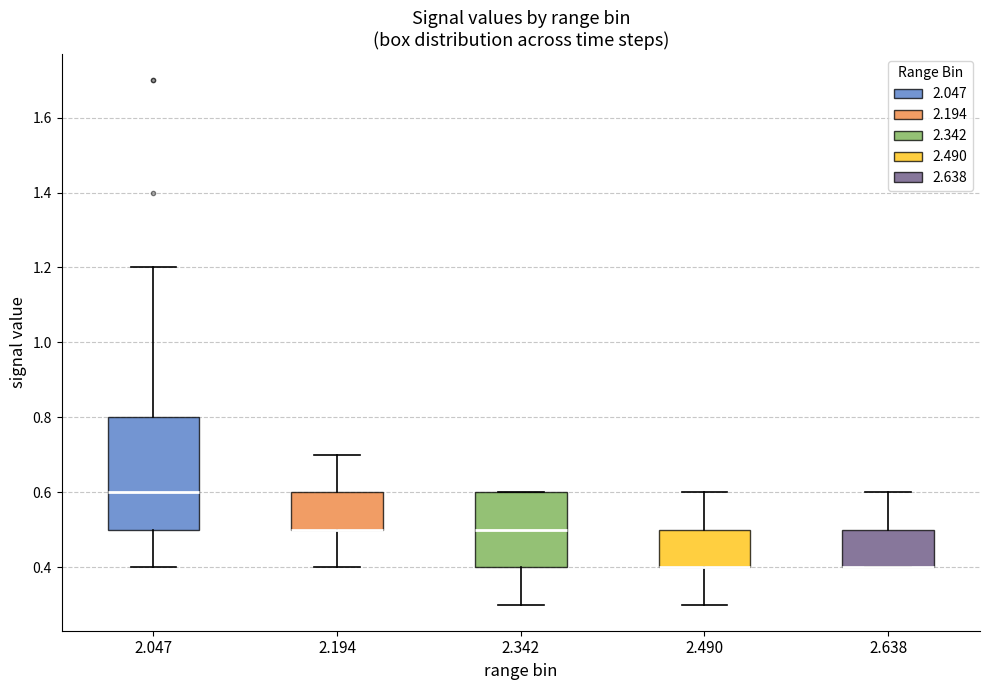

Reading left to right, transcribe this box plot: for each box, give where its median line is, the range the box spans, and where its two whiskers end, as read against the y-axis. The values are not printed on the chart, so give them approximately, as read against the axis.

2.047: median 0.6, box 0.5 to 0.8, whiskers 0.4 to 1.2
2.194: median 0.5 (drawn on the box's lower edge), box 0.5 to 0.6, whiskers 0.4 to 0.7
2.342: median 0.5, box 0.4 to 0.6, whiskers 0.3 to 0.6
2.490: median 0.4 (drawn on the box's lower edge), box 0.4 to 0.5, whiskers 0.3 to 0.6
2.638: median 0.4 (drawn on the box's lower edge), box 0.4 to 0.5, whiskers 0.4 to 0.6